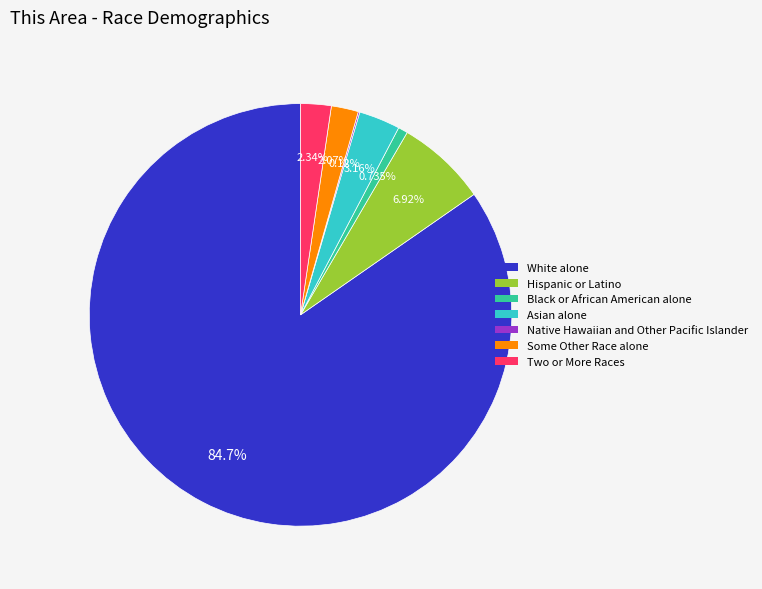

Which slice represents more than half of the pie?

White alone